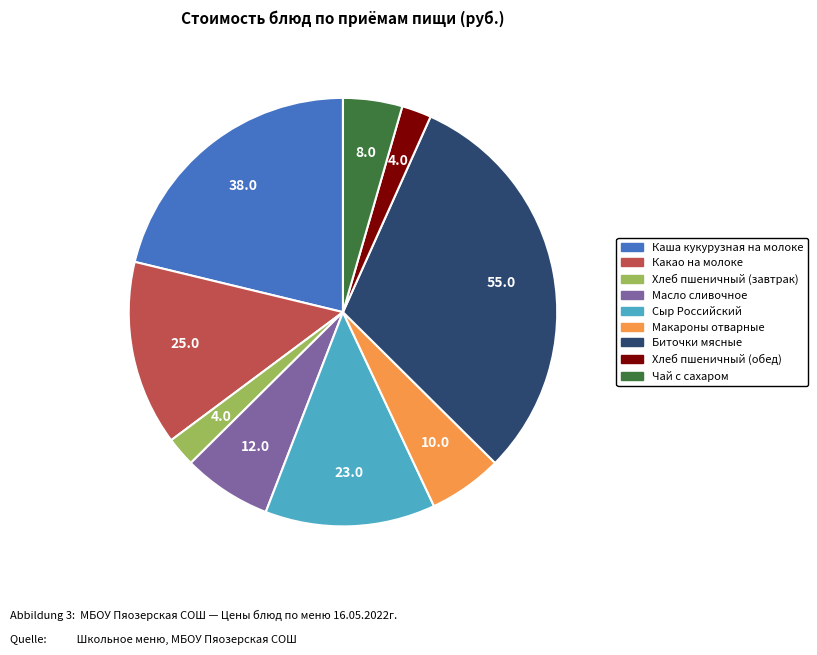

Which category has the biggest portion of the pie?

Биточки мясные